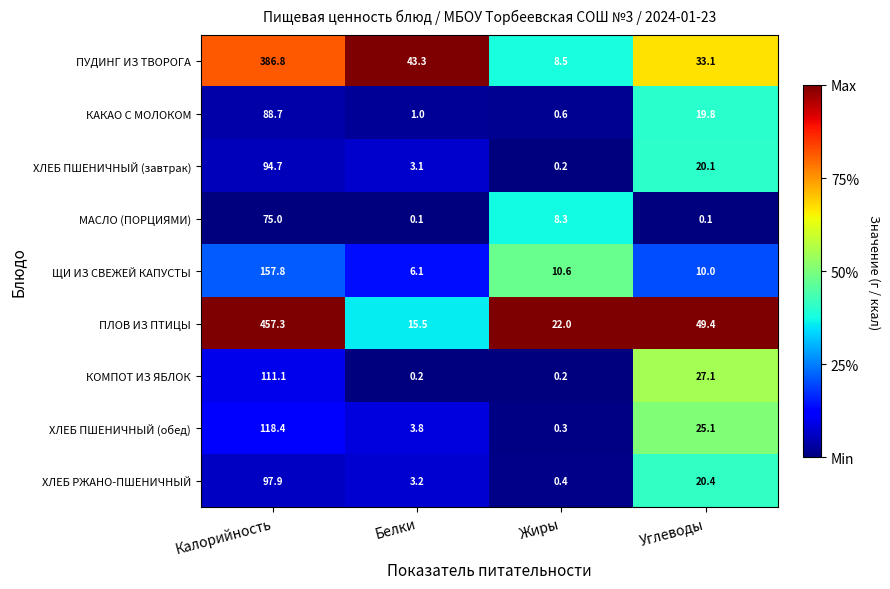

What is the difference between the highest and lowest values at Углеводы?

49.3